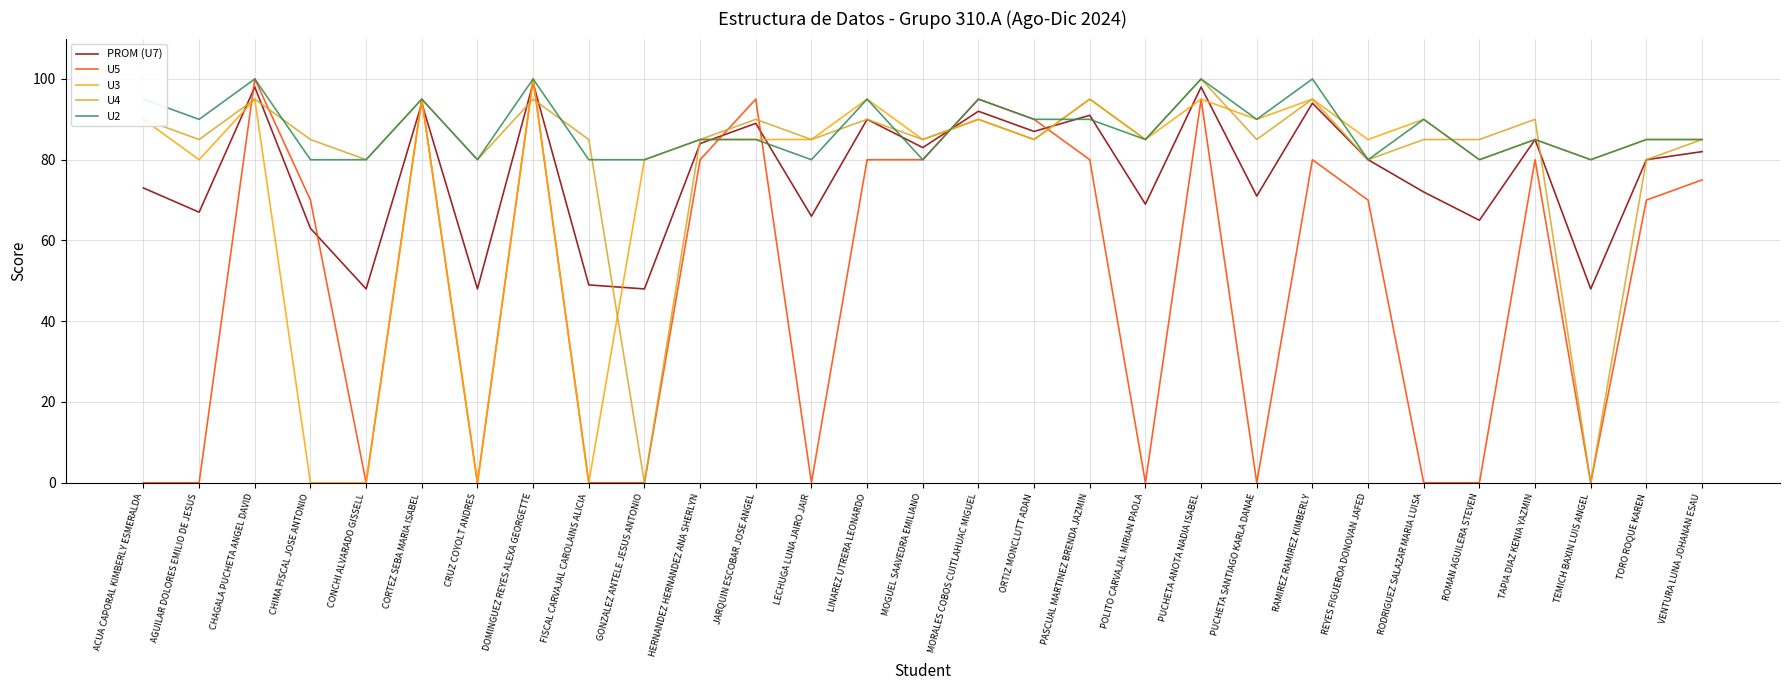

Is it true that PROM (U7) equals 165 at CORTEZ SEBA MARIA ISABEL?

False